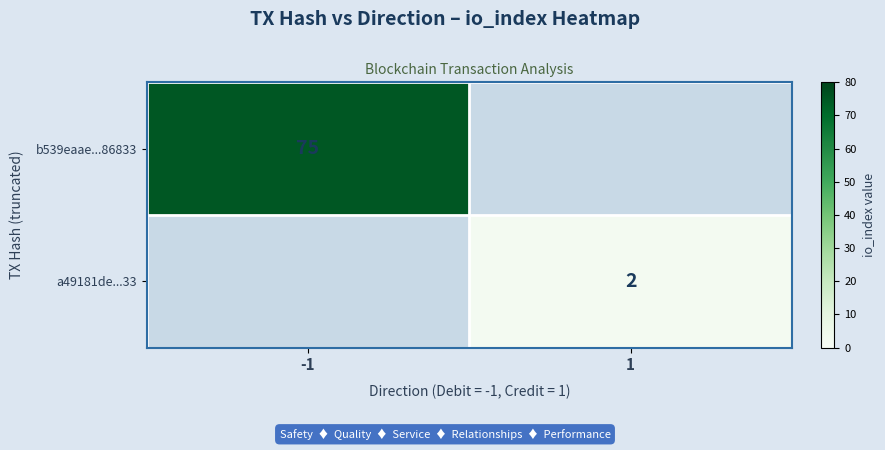

True or false: b539eaae...86833 has a value of 75 at -1.

True